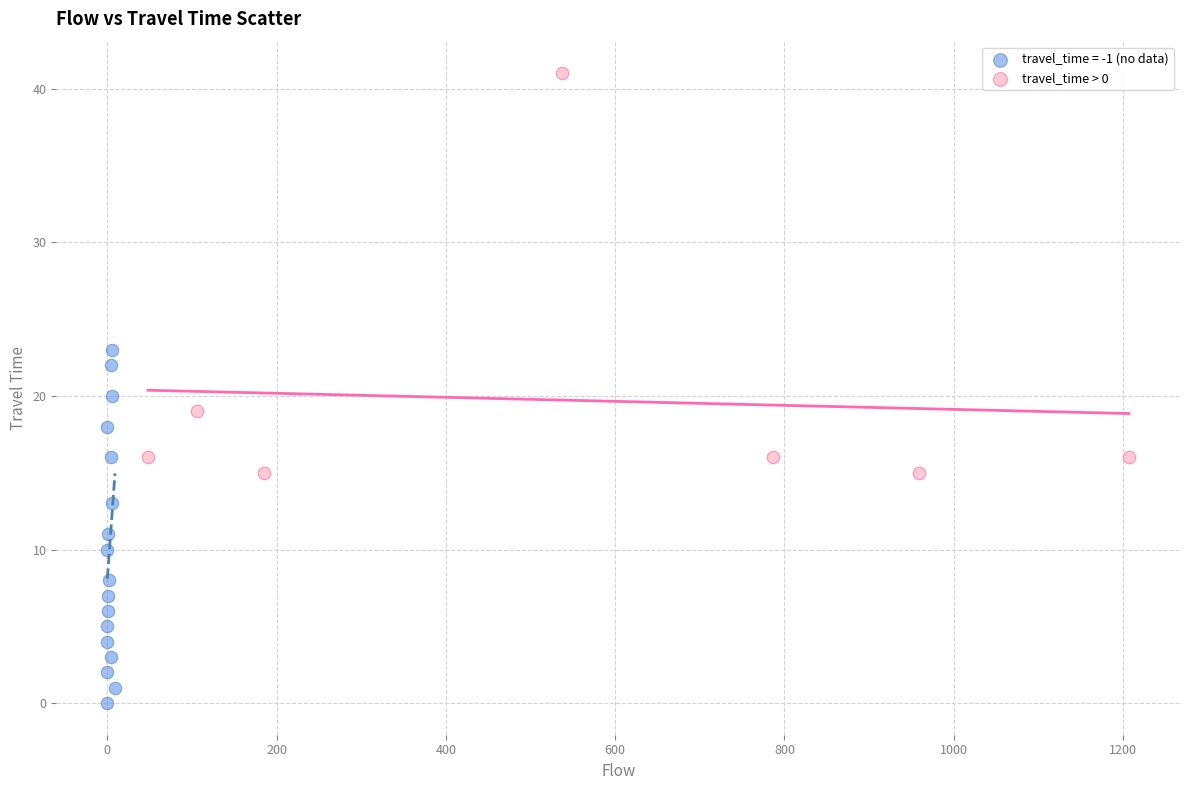

Which series has the widest spread of Y values?

travel_time > 0